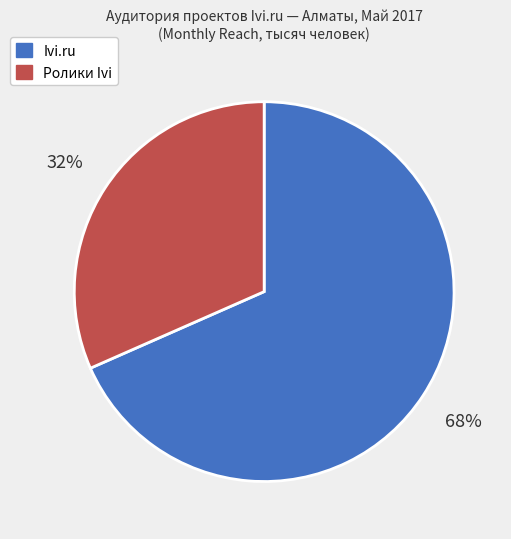

To the nearest percent, what is the average slice percentage?

50%